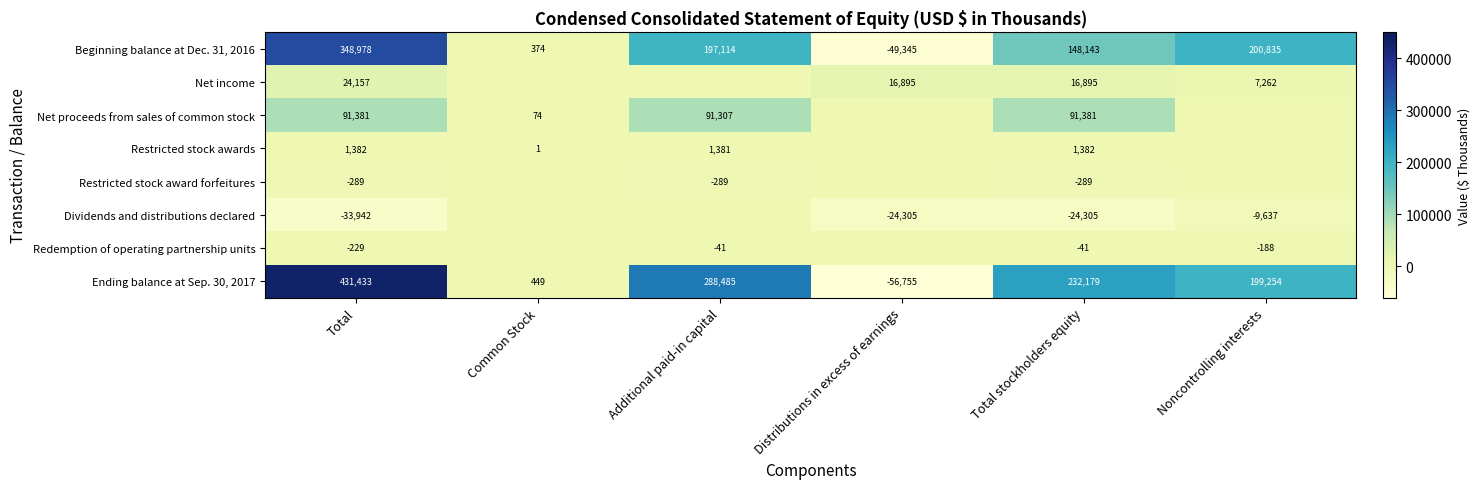

Is it true that Net proceeds from sales of common stock equals 91307 at Additional paid-in capital?

True